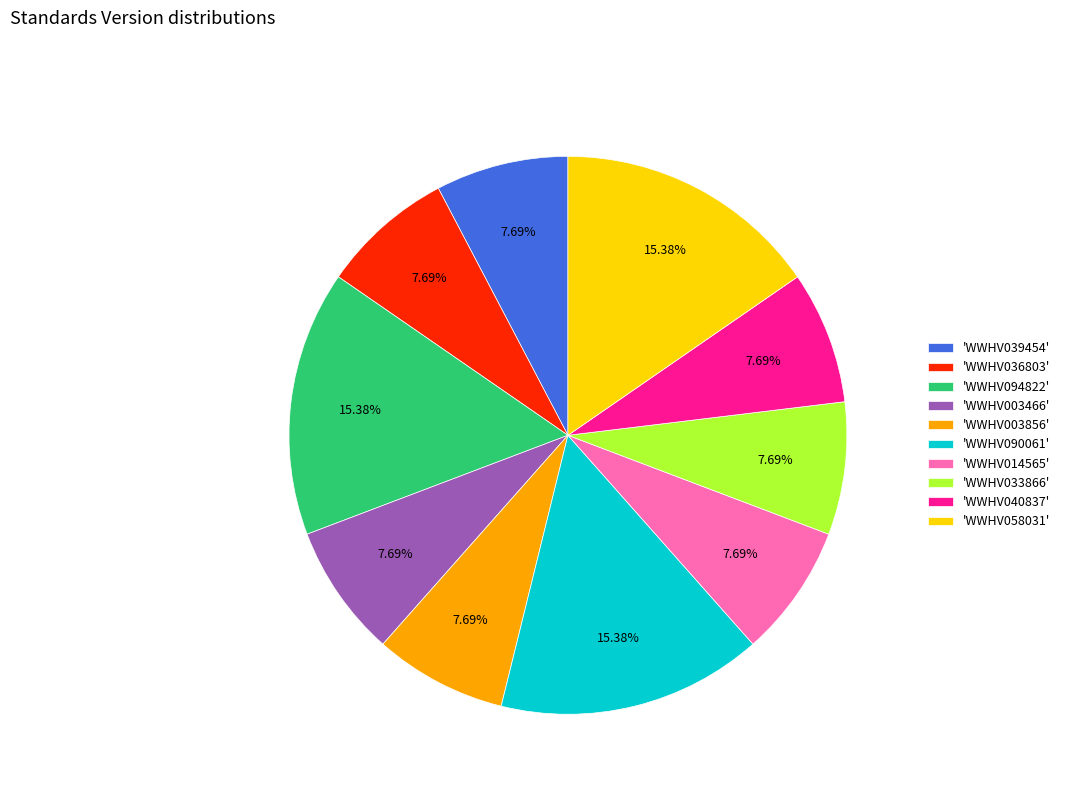

Do 'WWHV003466' and 'WWHV094822' together represent more than half of the pie?

No